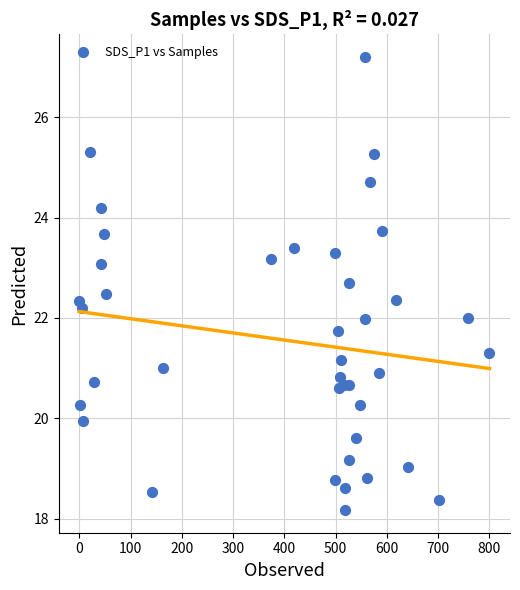

What is the range of Y values (max minus min)?

9.0